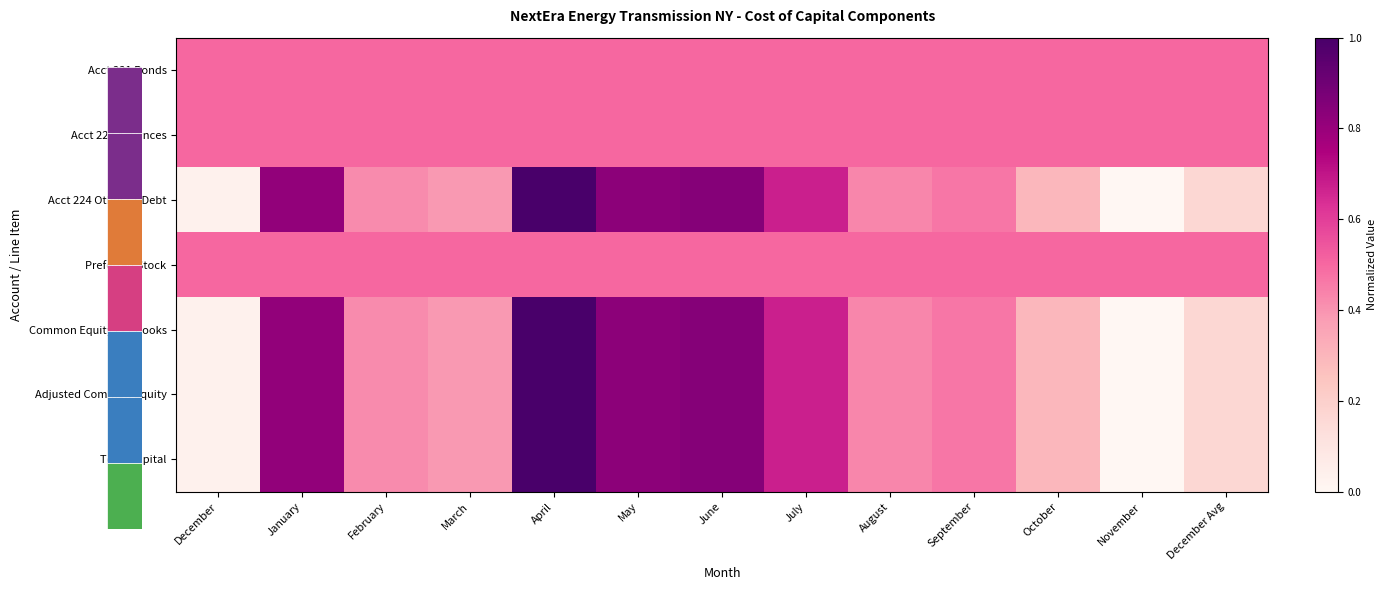

What is the maximum value shown in the chart?

1.0